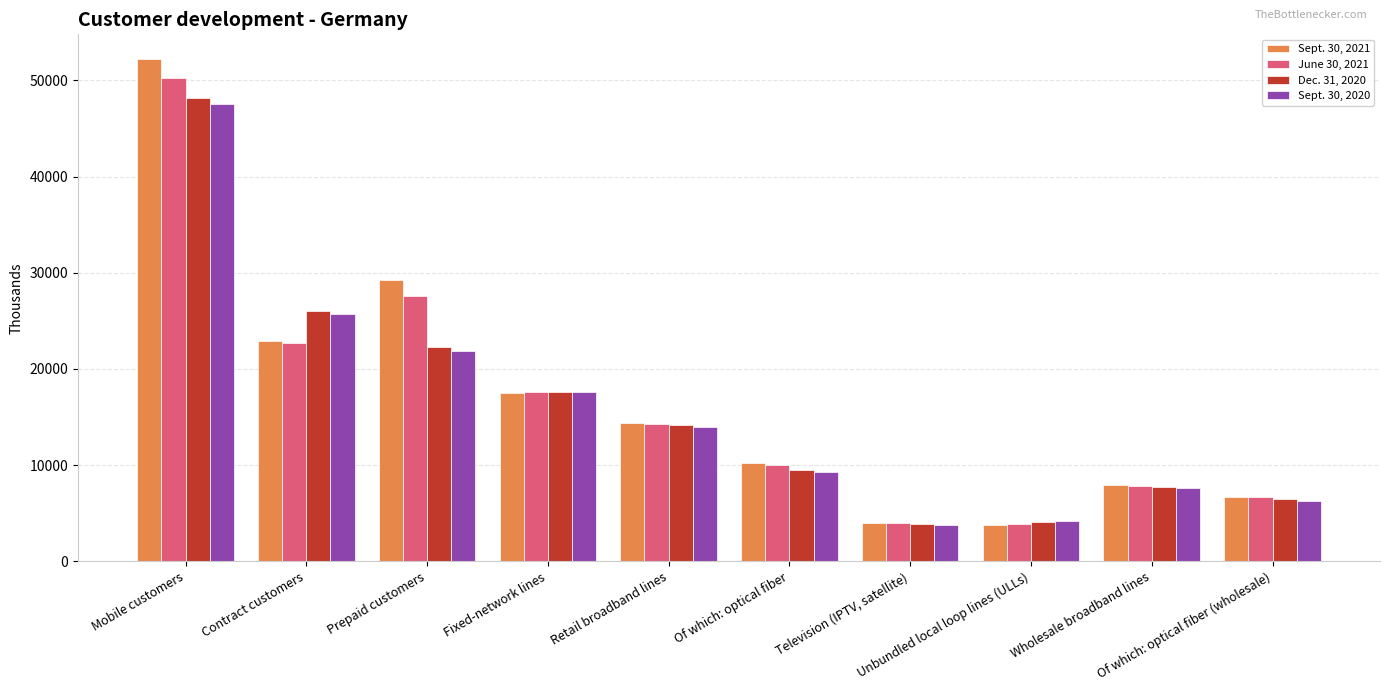

What is the value of the June 30, 2021 bar at the 1st from the left?

50272